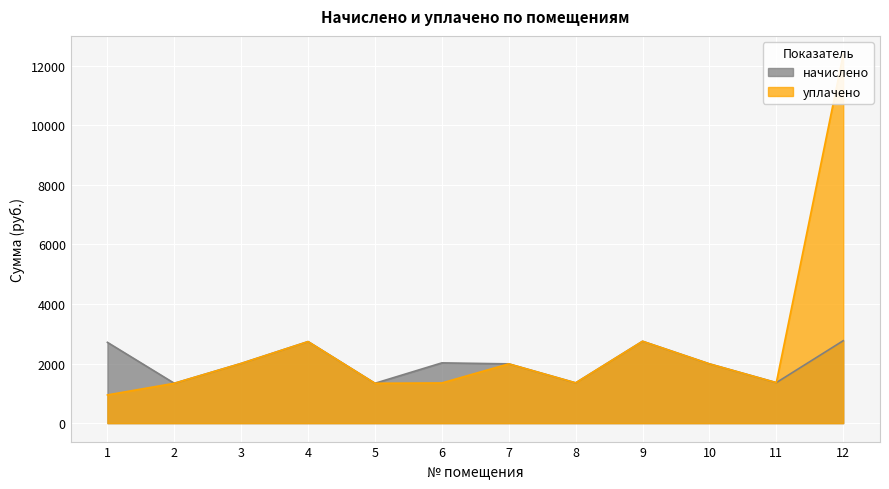

What is the difference between the maximum and minimum values in the начислено series?

1429.8